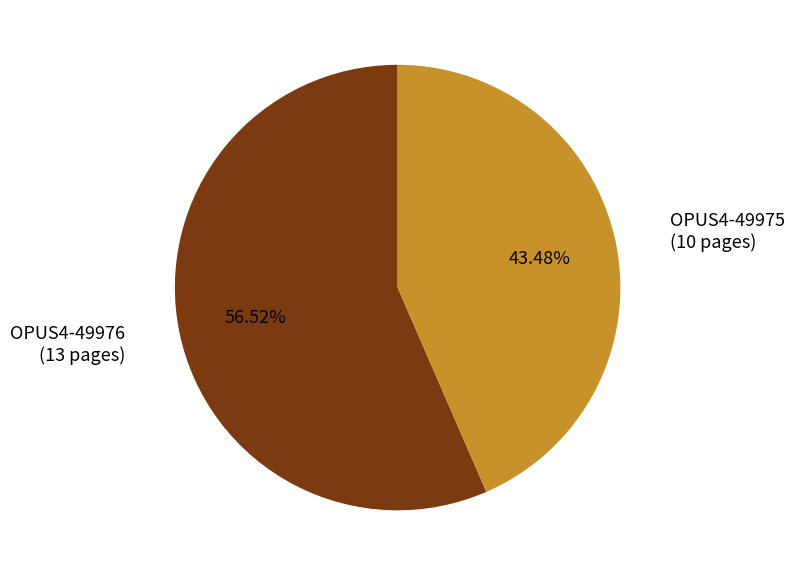

True or false: OPUS4-49975 accounts for 55% of the total.

False